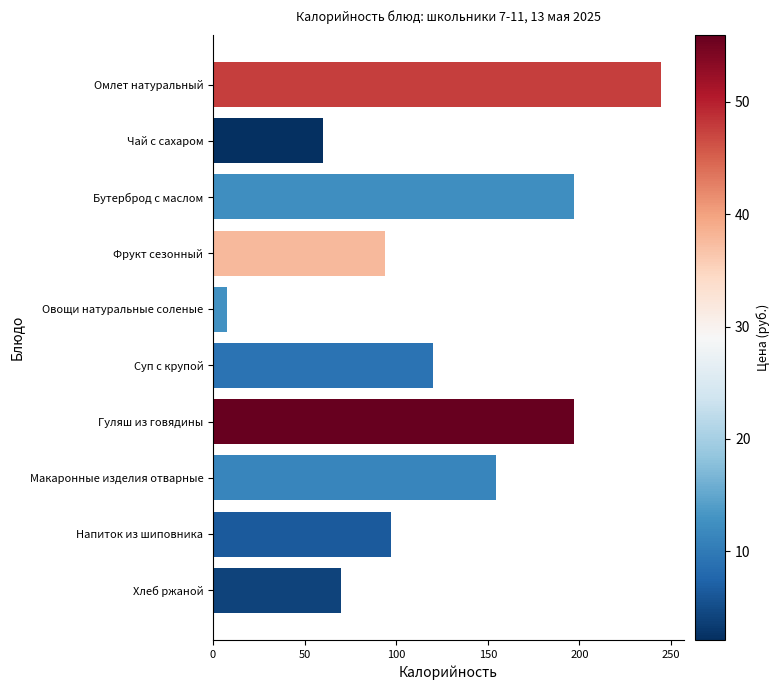

The value at Овощи натуральные соленые is 7.8. True or false?

True